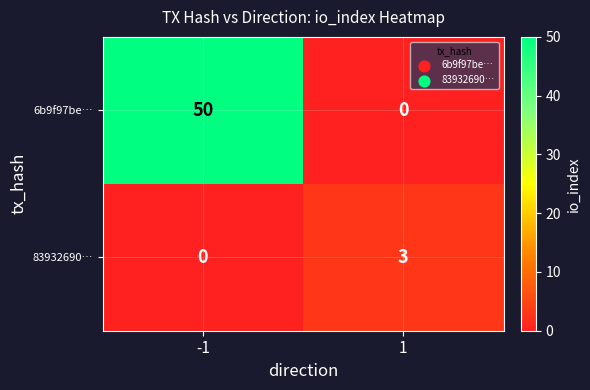

Which series has the largest range (max minus min)?

6b9f97be…